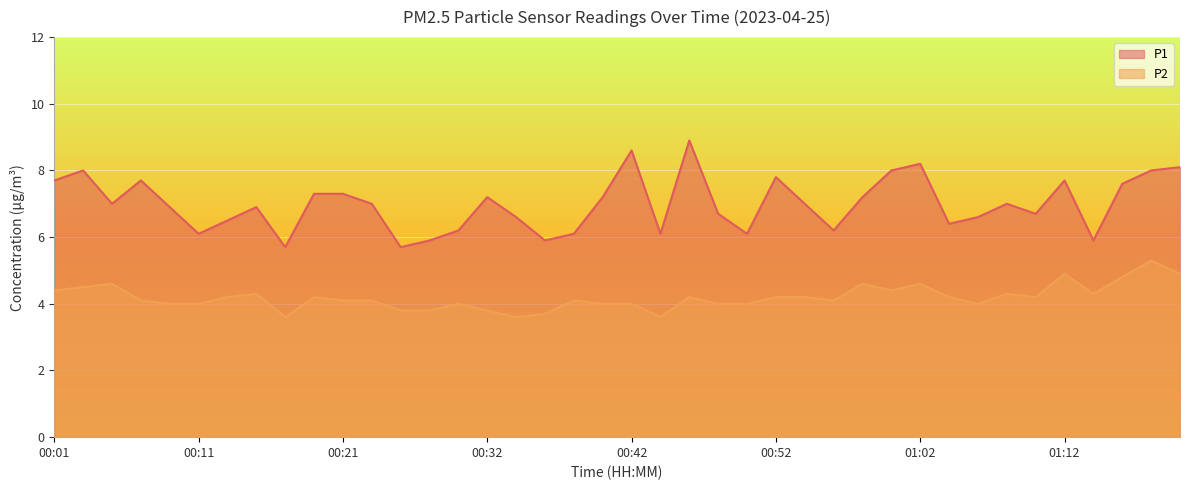

Which category has the lowest value in the P1 series?

00:17